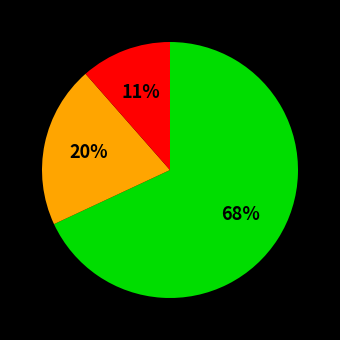

Is there any slice that represents more than half of the pie?

Yes